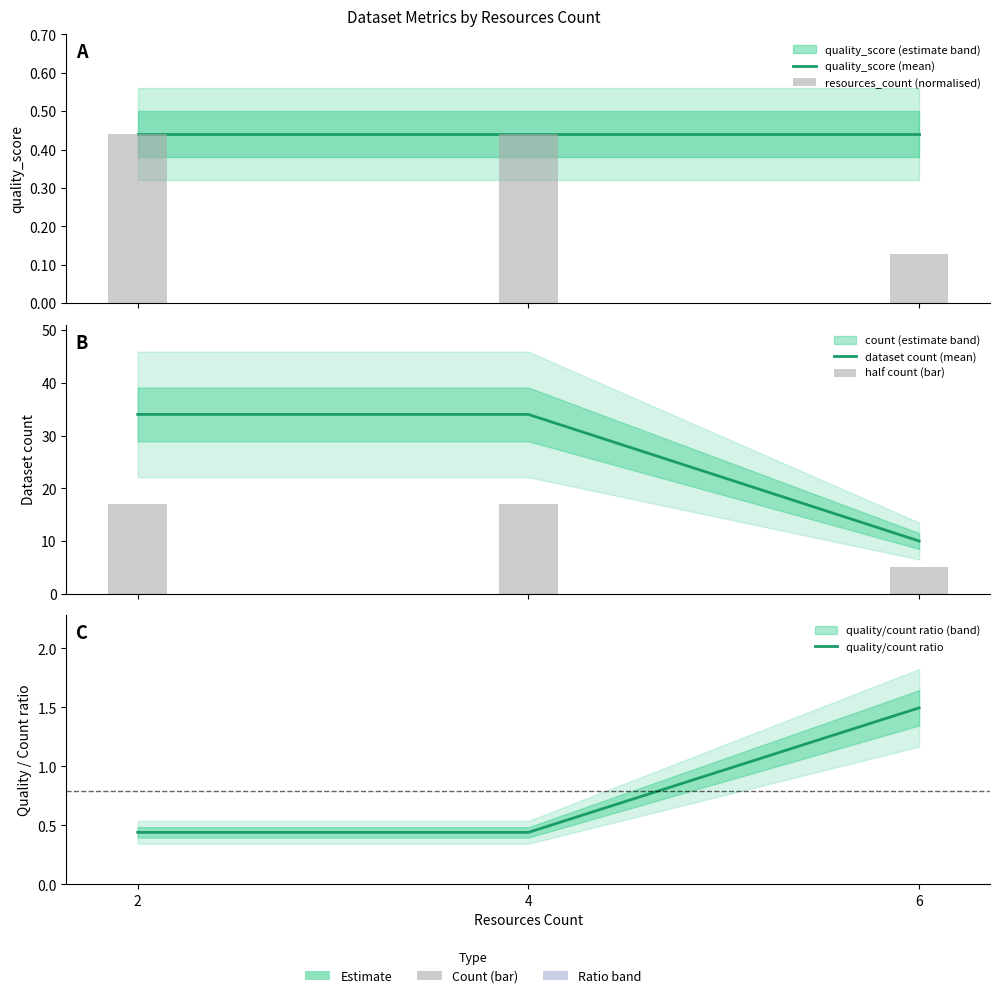

Is the value of dataset count (mean) at 4 greater than the value of quality/count ratio at 4?

Yes